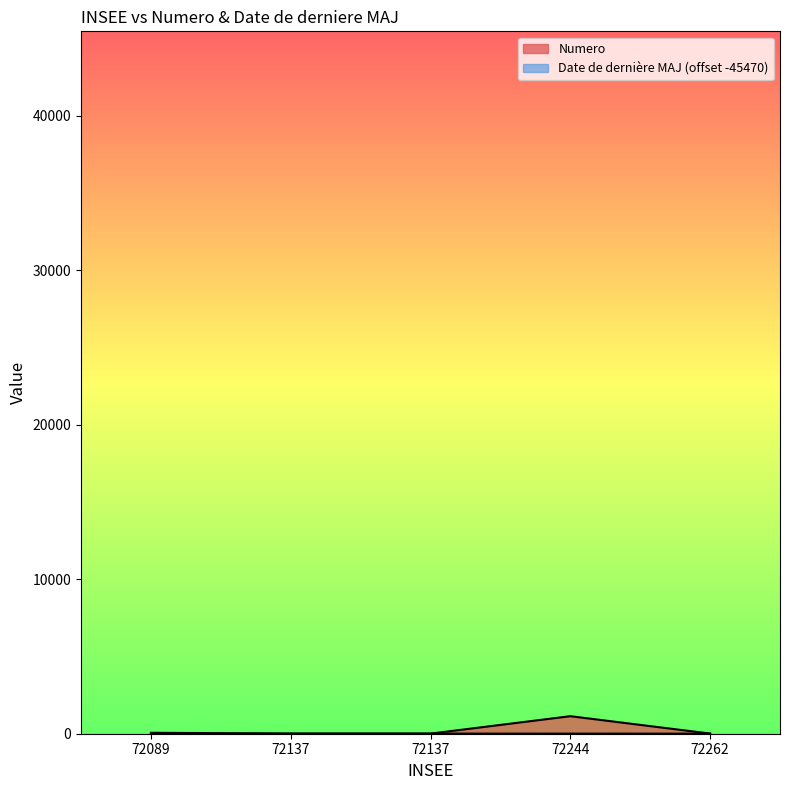

Which label corresponds to the smallest value in the chart?

72089